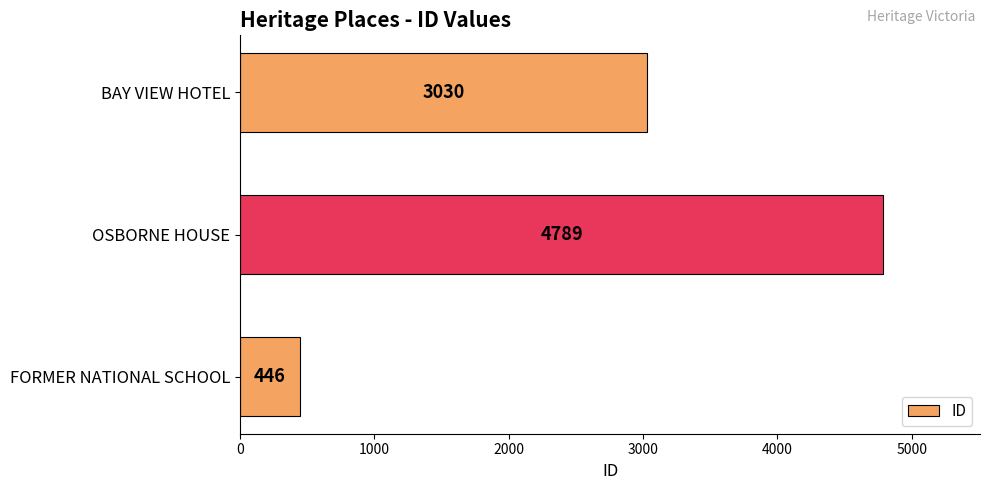

Rank the categories by value from highest to lowest.

OSBORNE HOUSE, BAY VIEW HOTEL, FORMER NATIONAL SCHOOL